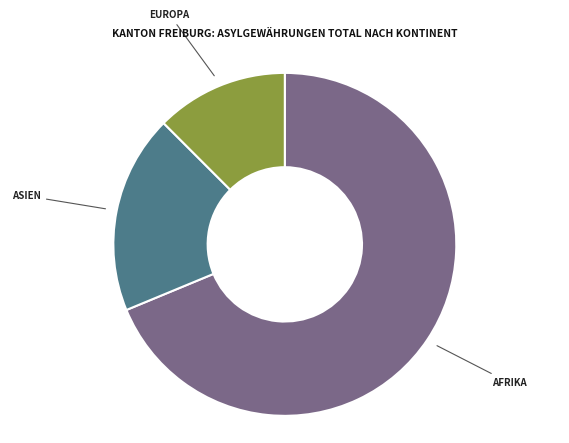

Is there a majority slice in this chart?

Yes